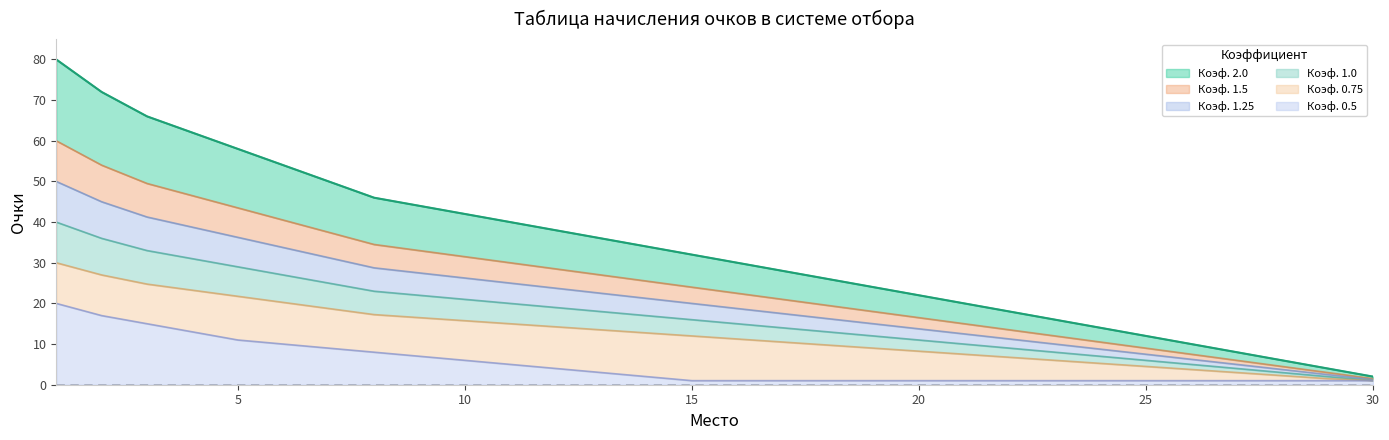

At which label is Коэф. 1.25 closest to 25?

11